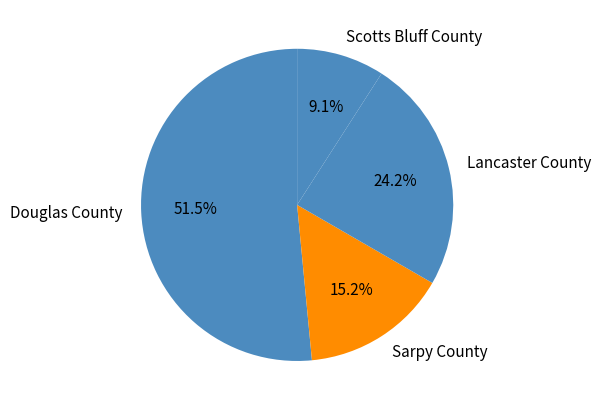

To the nearest percent, what is the difference between the largest and smallest slice percentages?

42%